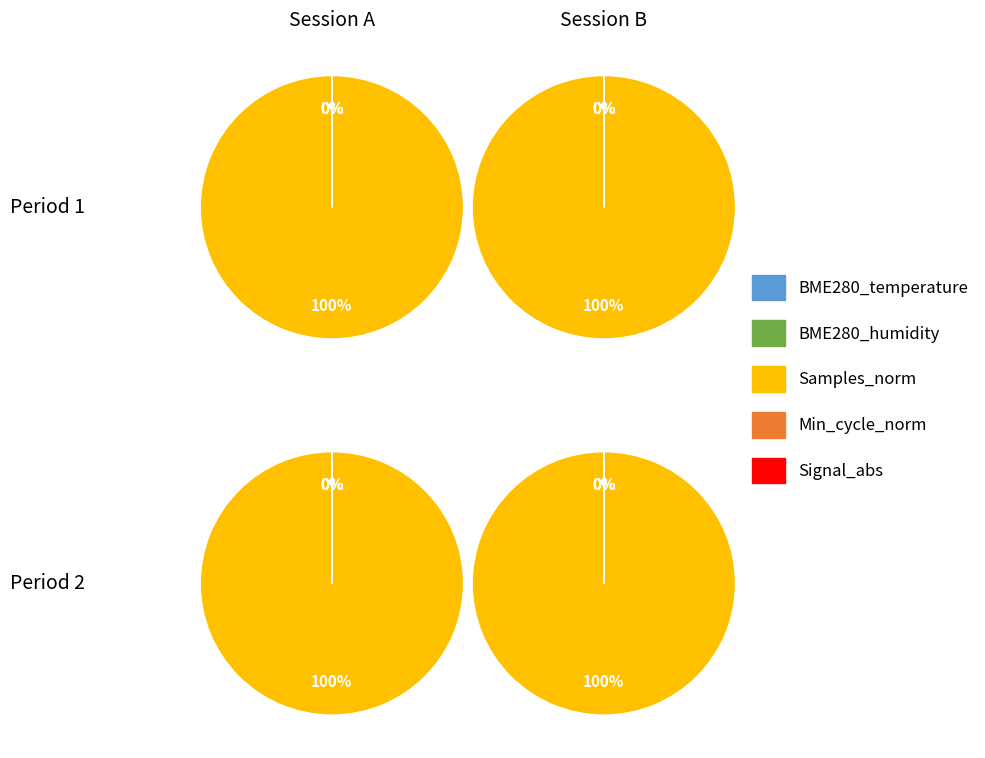

How many segments does this pie chart have?

20